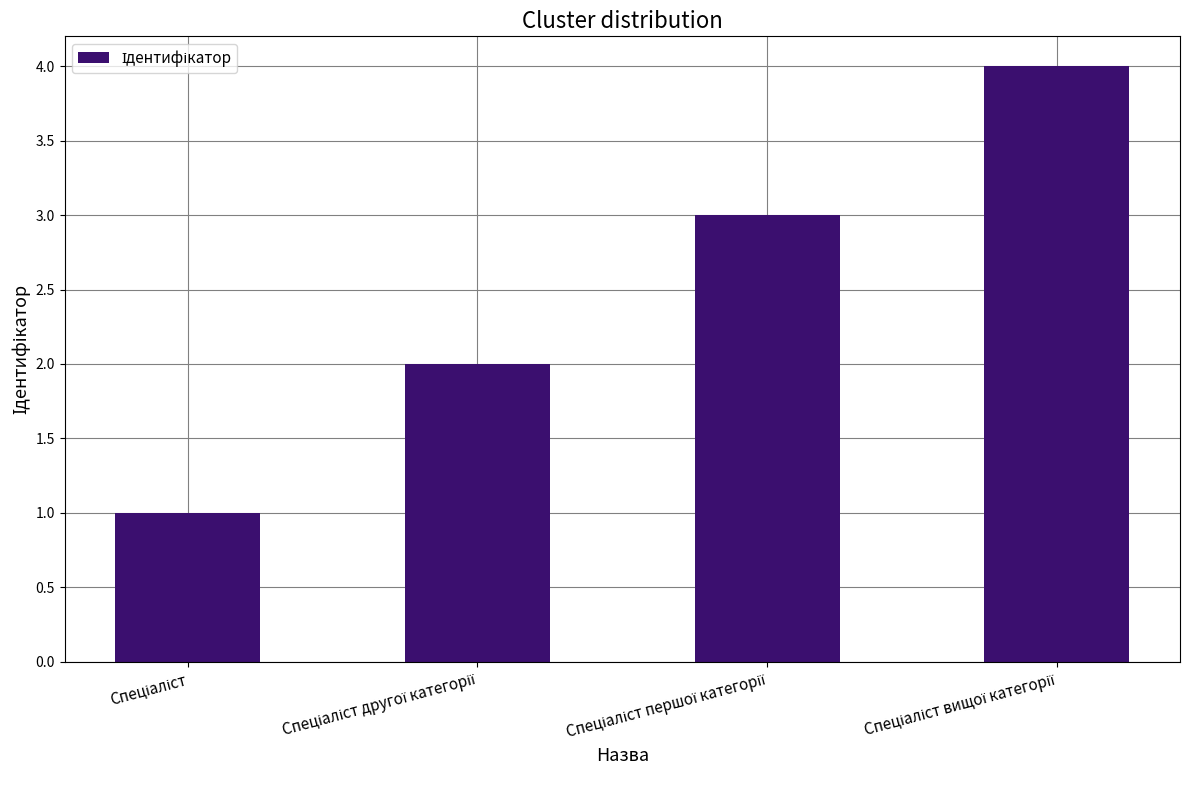

What is the sum of all values?

10